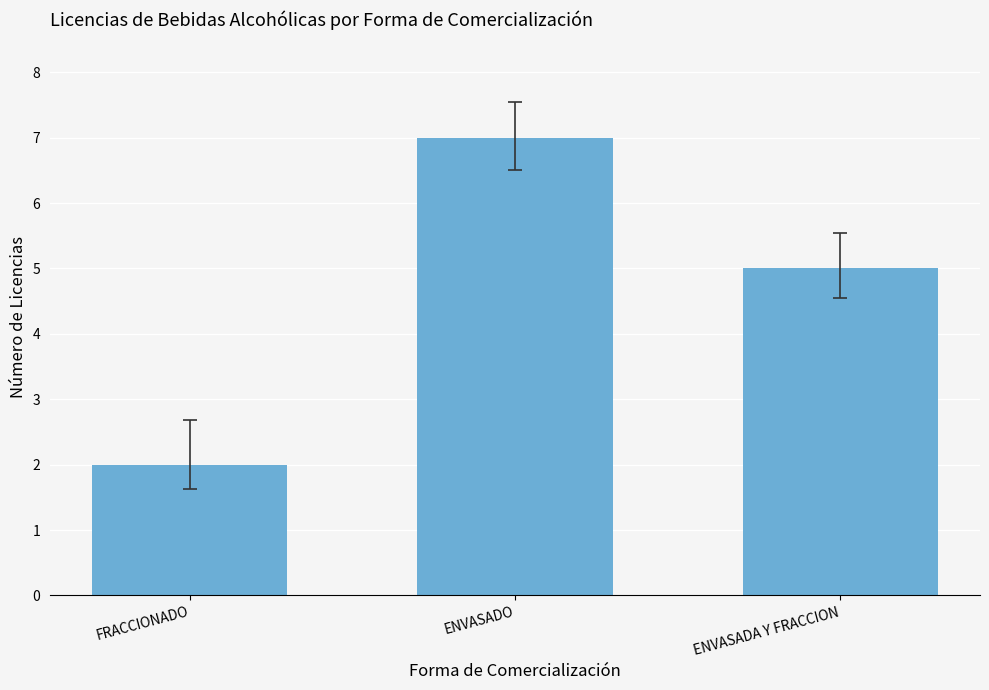

Which category has the lowest value across all series?

FRACCIONADO